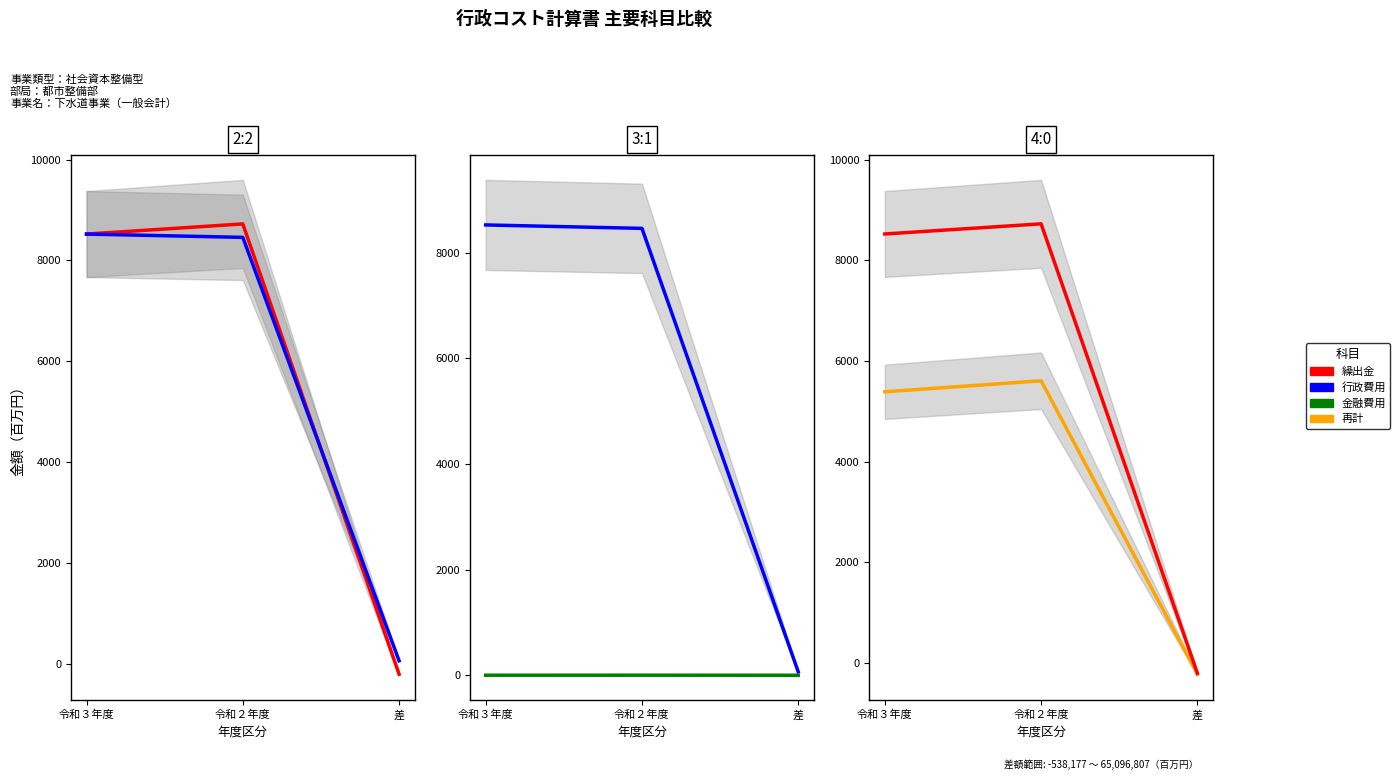

What are all the series names shown in the legend?

繰出金, 行政費用, 金融費用, 再計